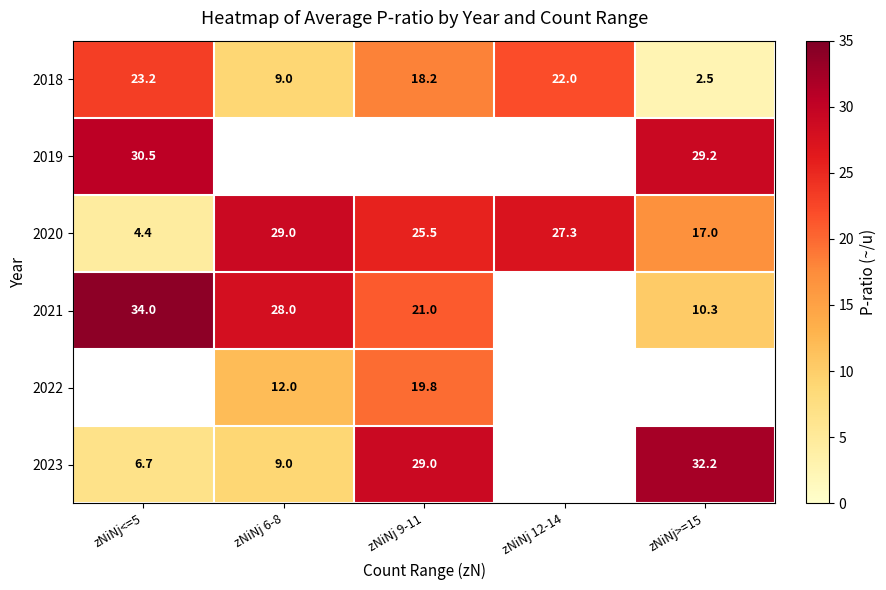

The value of 2020 at zNiNj>=15 is 23.5. True or false?

False